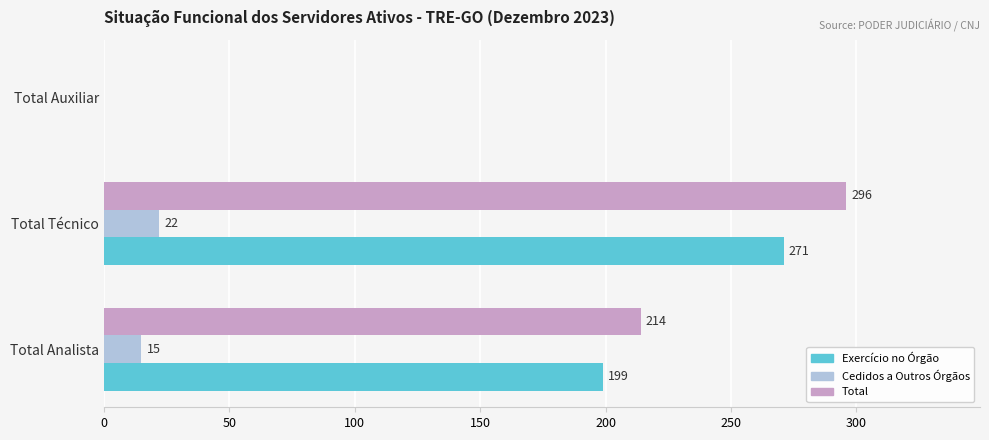

Is it true that Total equals 67 at Total Analista?

False